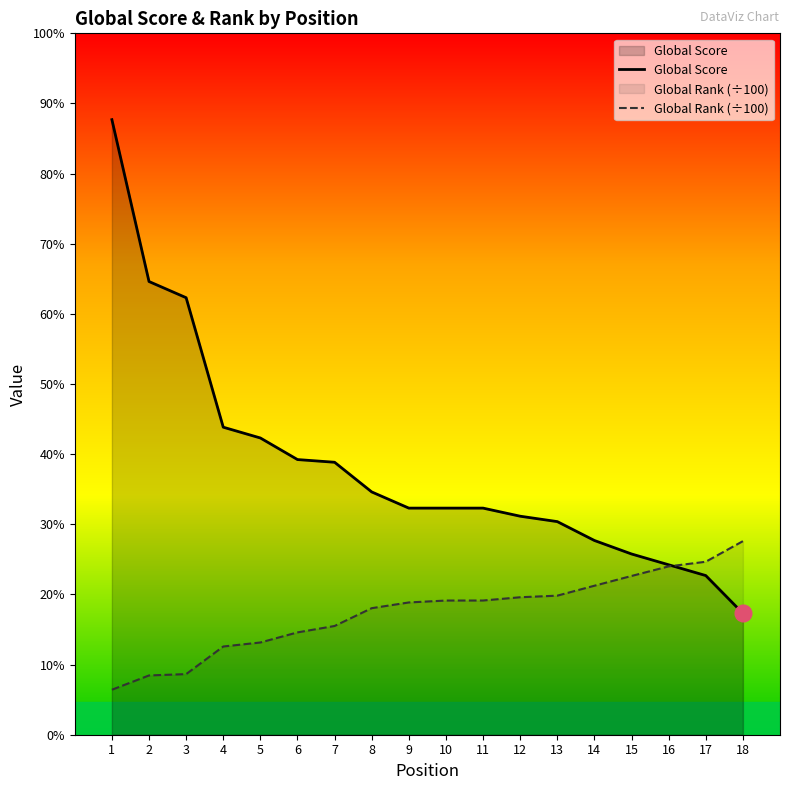

Reading left to right, what are all the values shown in this chart?

Global Score: 228.0	168.0	162.0	114.0	110.0	102.0	101.0	90.0	84.0	84.0	84.0	81.0	79.0	72.0	67.0	63.0	59.0	45.0
Global Rank (÷100): 16.7	22.0	22.5	32.7	34.2	37.9	40.3	46.9	49.0	49.7	49.8	51.0	51.5	55.2	58.9	62.4	64.1	71.8